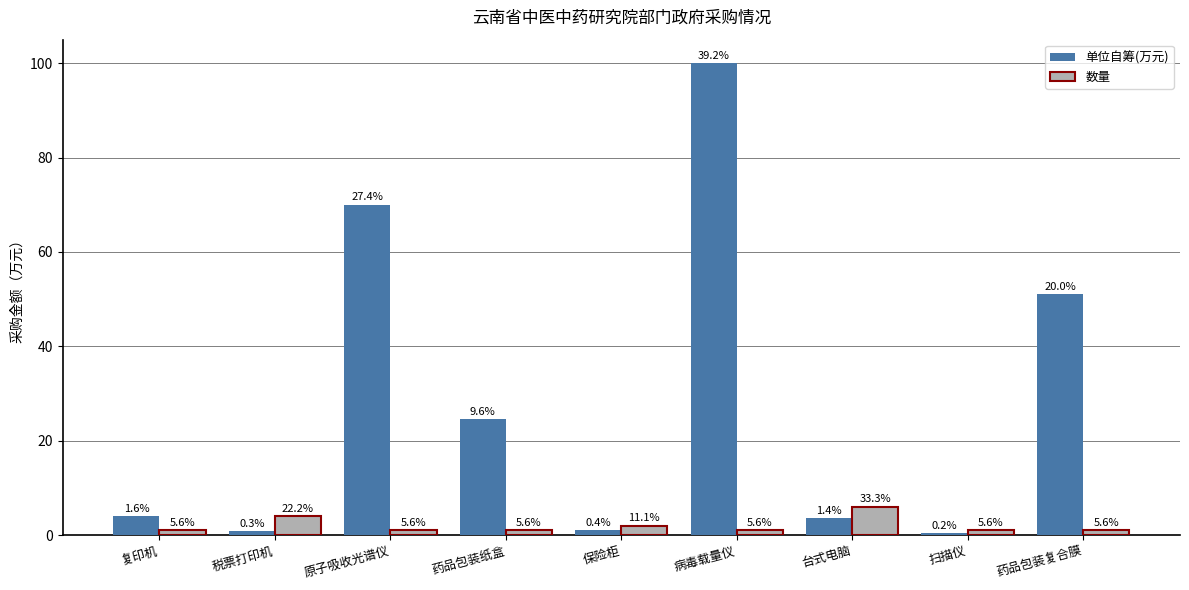

What are all the series names shown in the legend?

单位自筹(万元), 数量